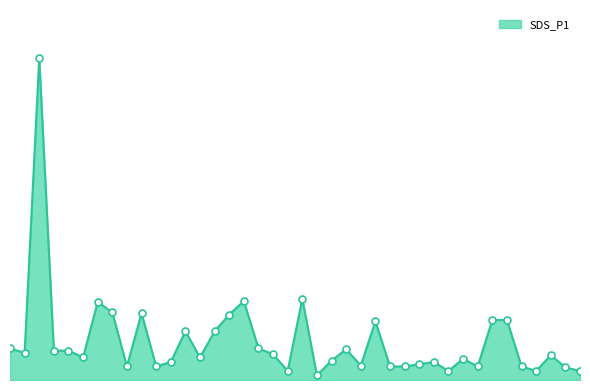

At how many categories does at least one series exceed 2?

1